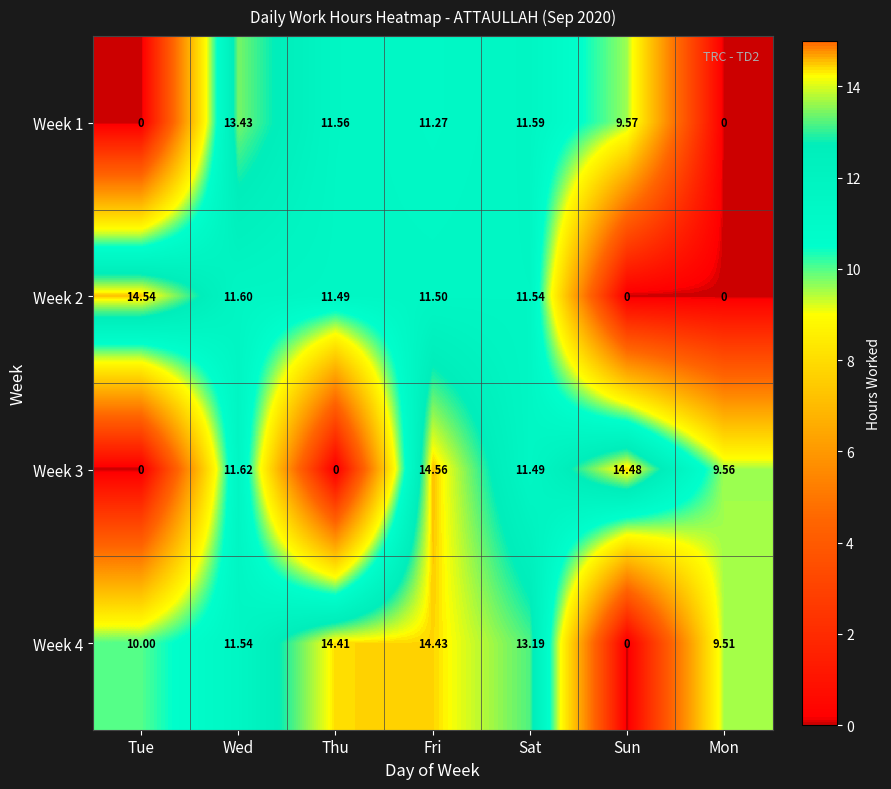

Is the value of Week 2 at Tue greater than the value of Week 4 at Thu?

Yes